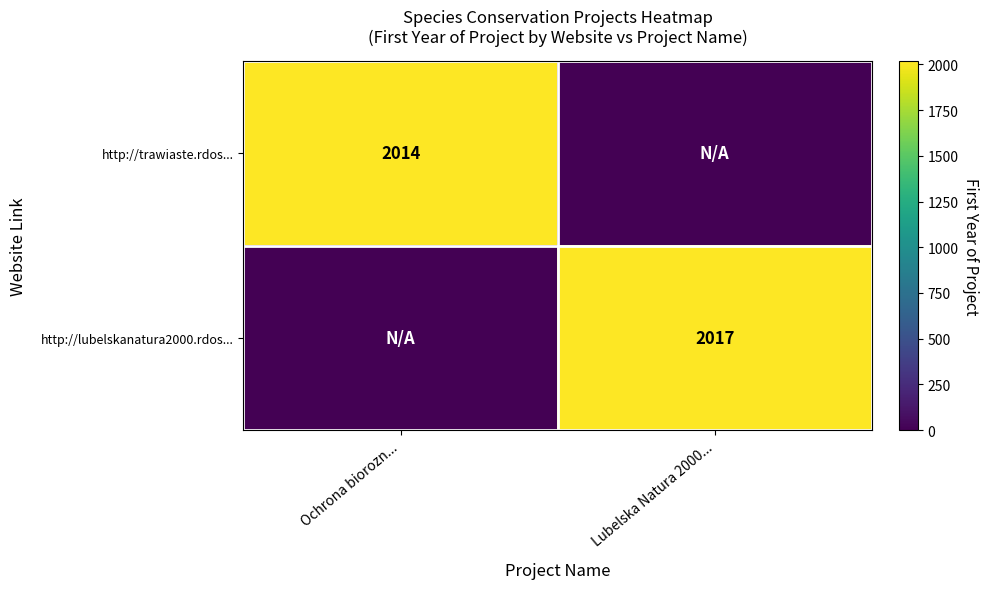

Is it true that http://trawiaste.rdos... equals 2014 at Ochrona biorozn...?

True